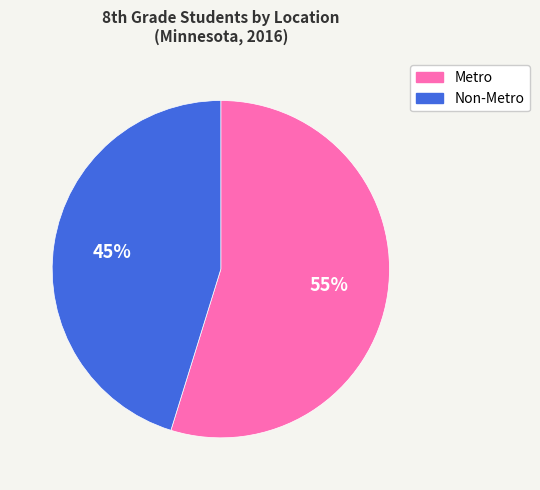

True or false: Non-Metro accounts for 45% of the total.

True